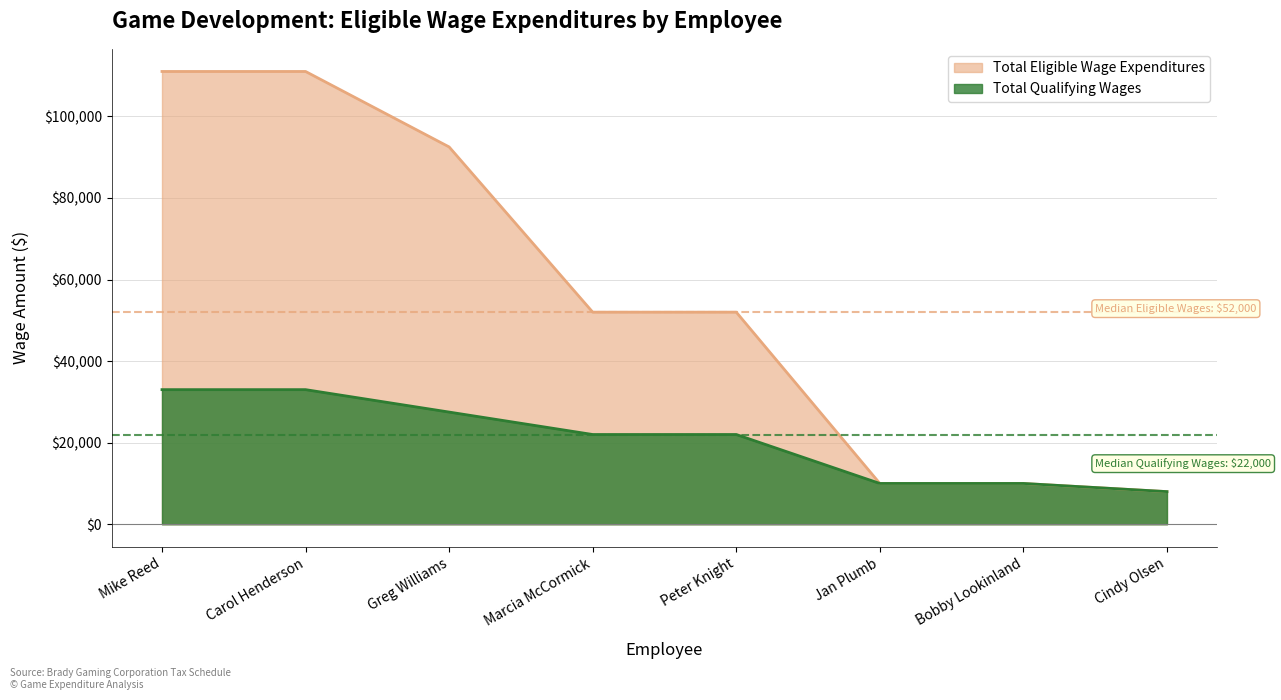

What is the total value across all series at Bobby Lookinland?

20000